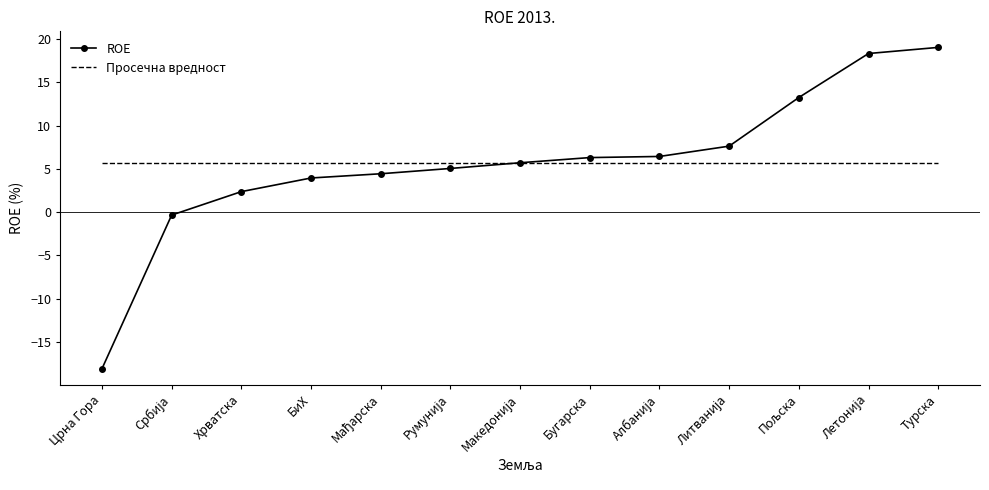

Which series has the largest range (max minus min)?

ROE